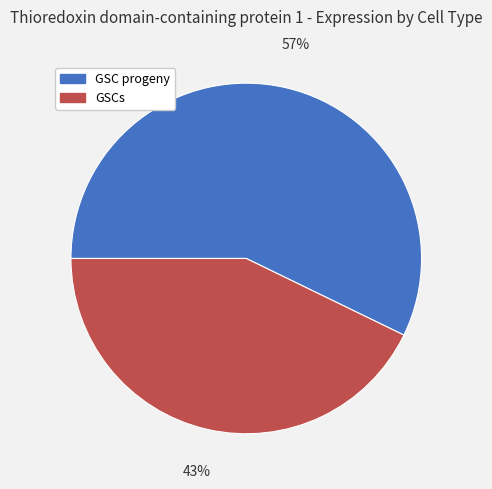

How many segments does this pie chart have?

2